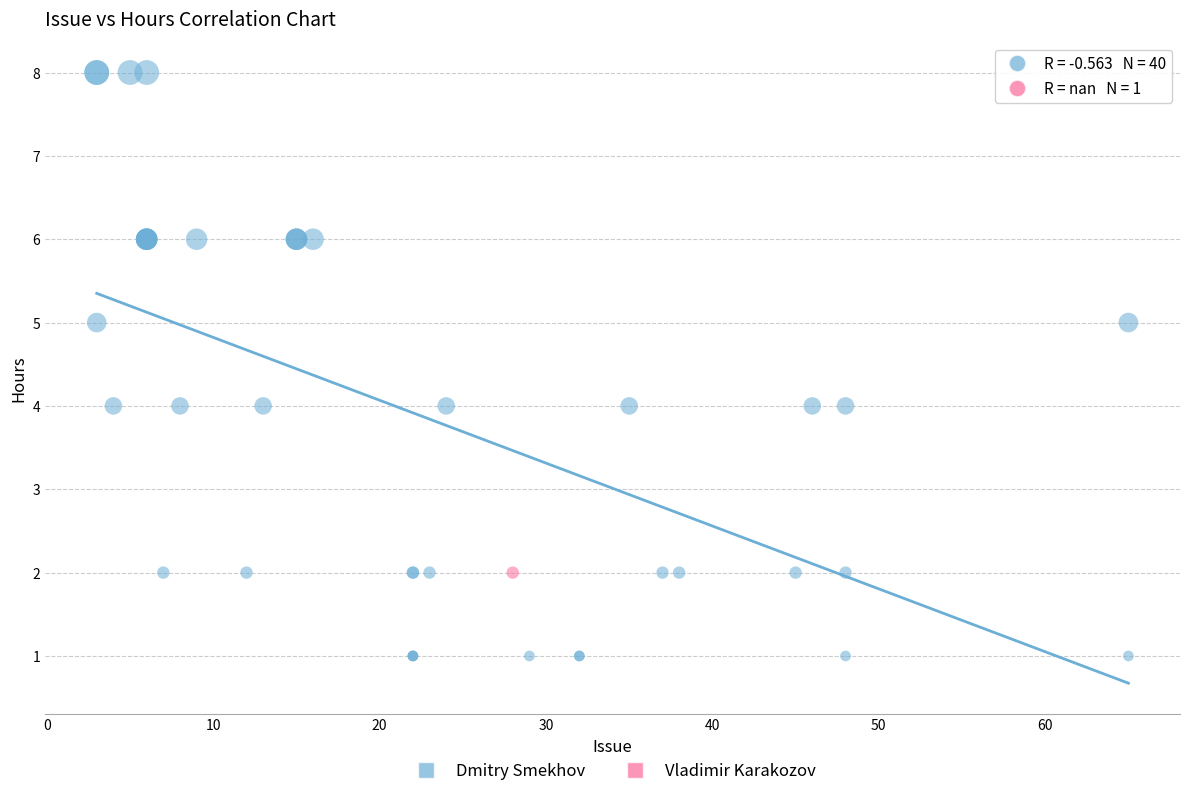

What are all the series names shown in the legend?

Dmitry Smekhov, Vladimir Karakozov